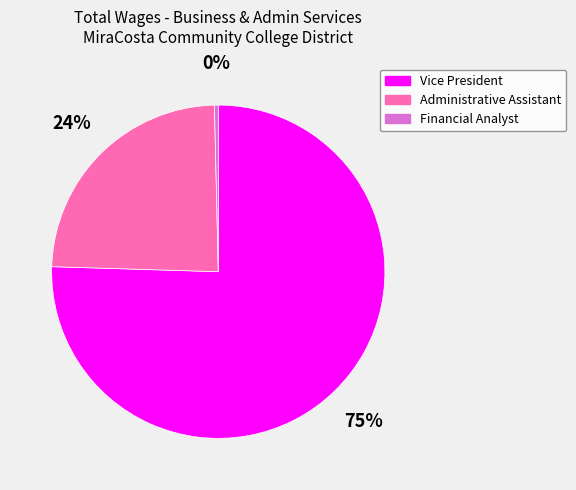

Is it true that Vice President is 75% of the pie?

True